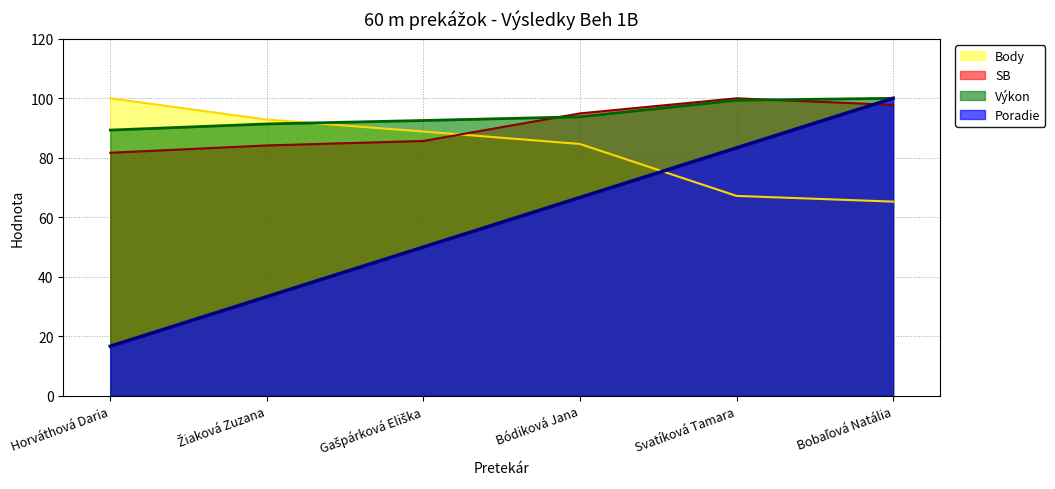

At how many categories does at least one series exceed 37?

6